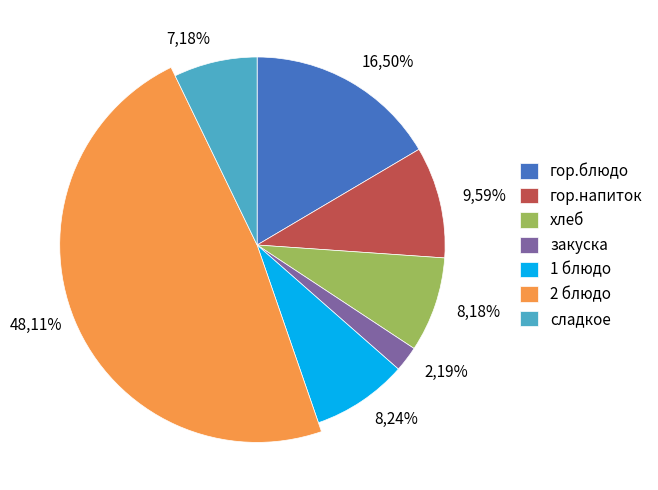

What percentage do хлеб and гор.блюдо together represent?

24.7%